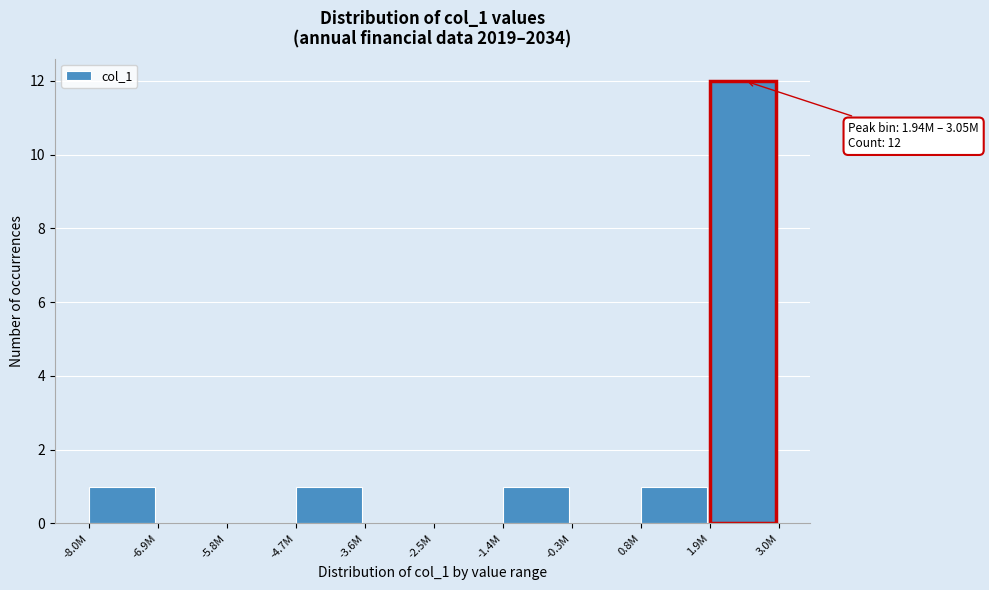

Reading left to right, what are all the values shown in this chart?

-8.0M=1	-6.9M=0	-5.8M=0	-4.7M=1	-3.6M=0	-2.5M=0	-1.4M=1	-0.3M=0	0.8M=1	1.9M=12